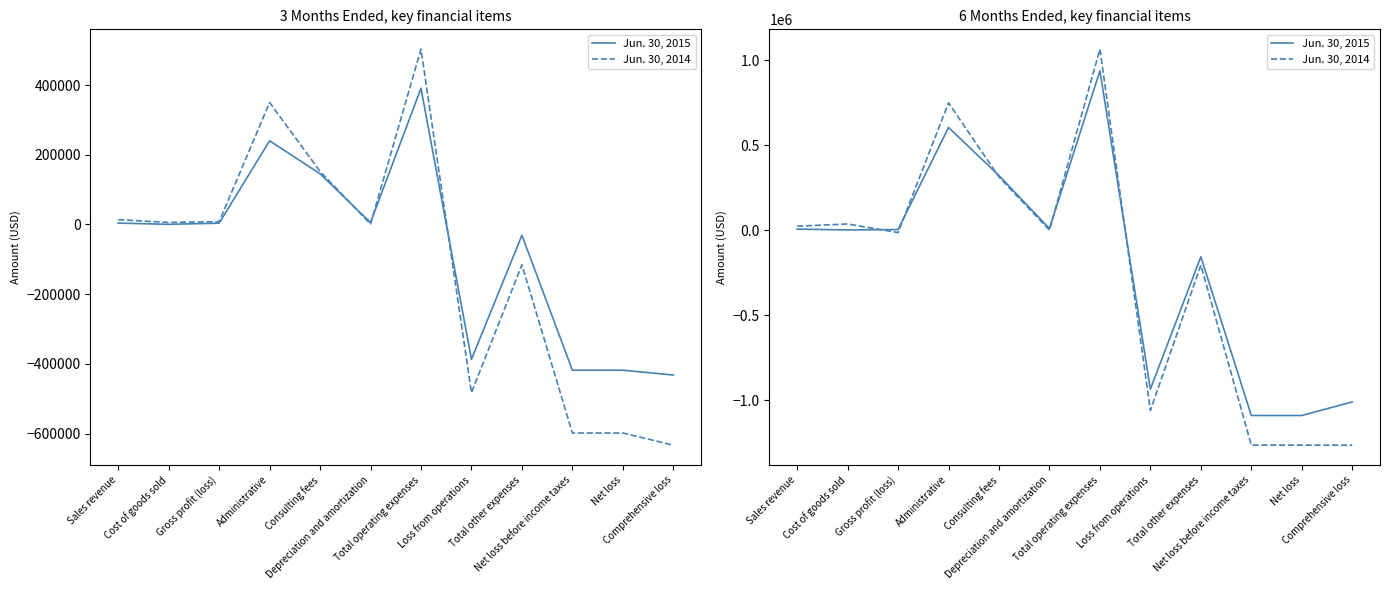

What is the label of the 1st point from the left?

Sales revenue